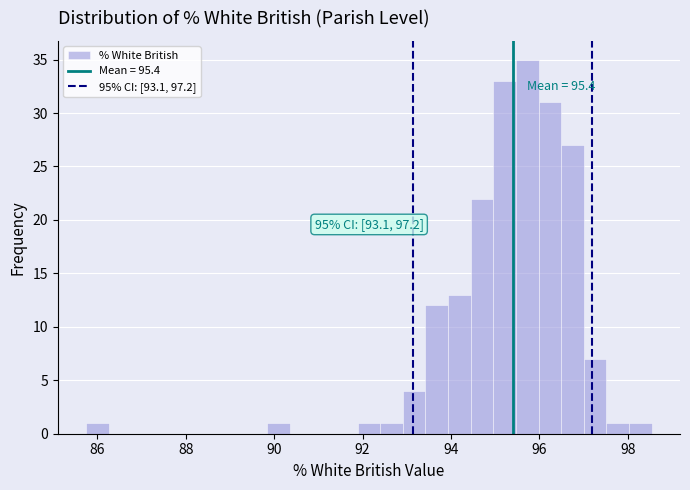

Around what value on the x-axis is the tallest bar? Give the approximate position of its centre, as read against the axis.

95.8